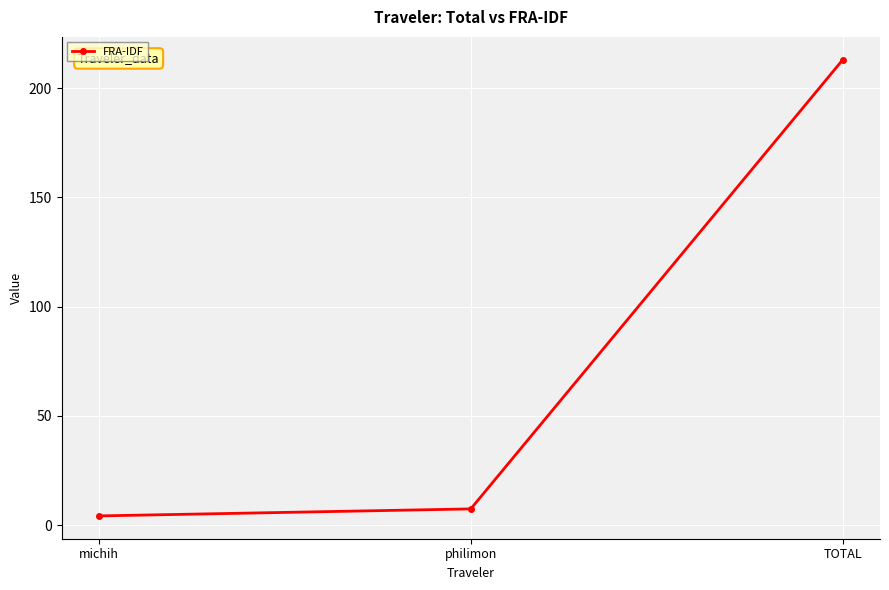

Is it true that the value at TOTAL is 52.5?

False